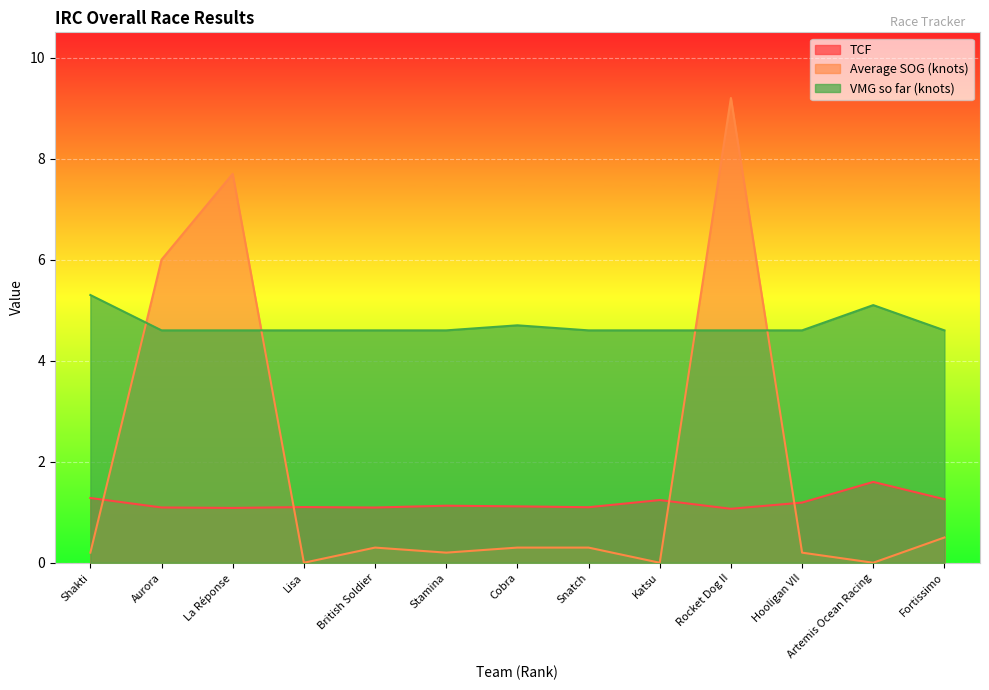

At which category is the sum across all series the highest?

Rocket Dog II